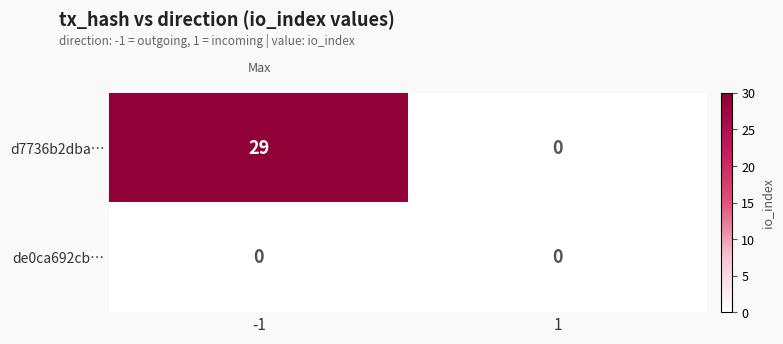

Is the value of de0ca692cb… at -1 greater than the value of d7736b2dba… at -1?

No